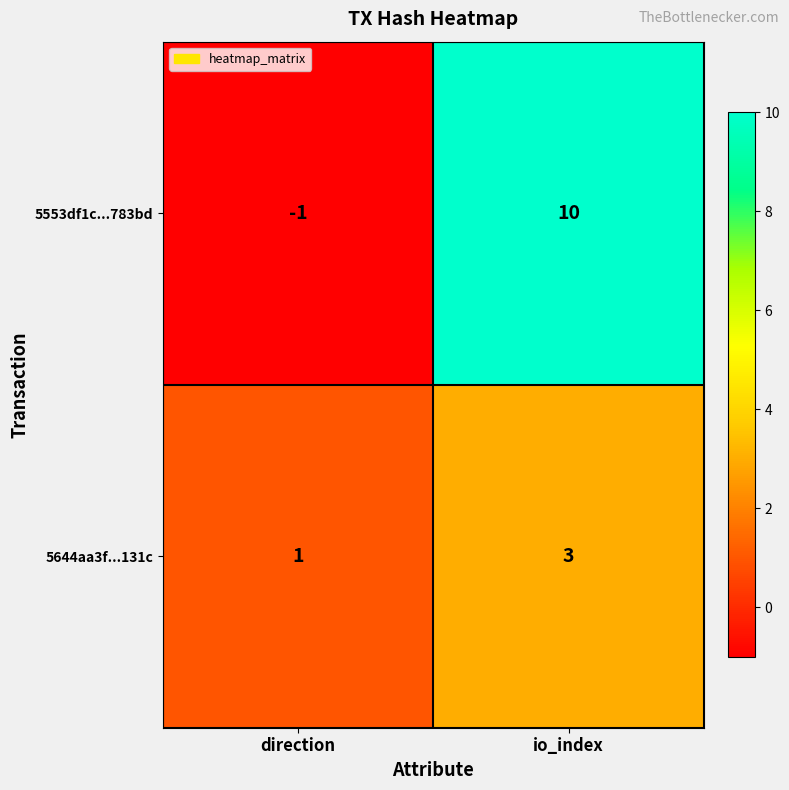

Reading left to right, list all the values displayed in this chart.

5553df1c...783bd: -1	10
5644aa3f...131c: 1	3